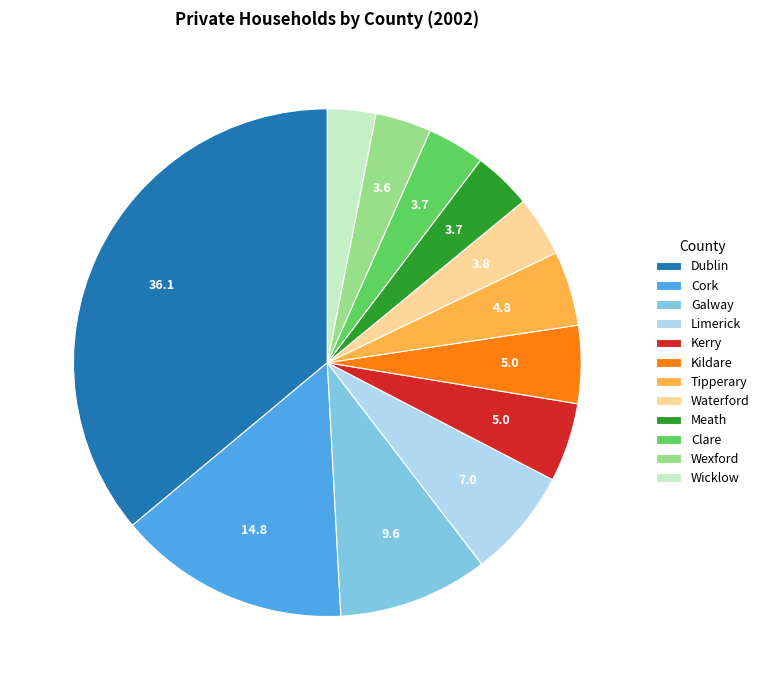

Between Limerick and Kerry, which is larger?

Limerick